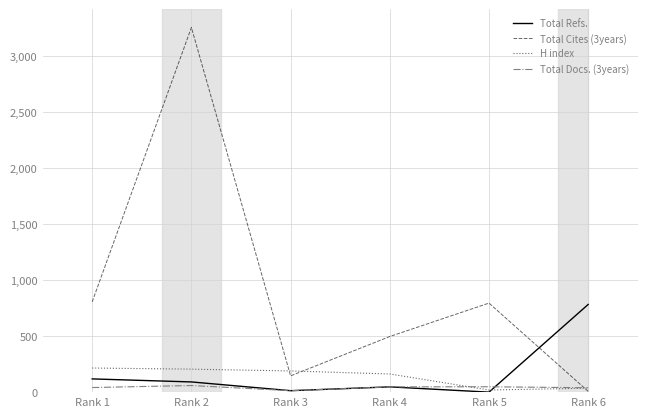

Is this an area chart (filled region under the line)?

No